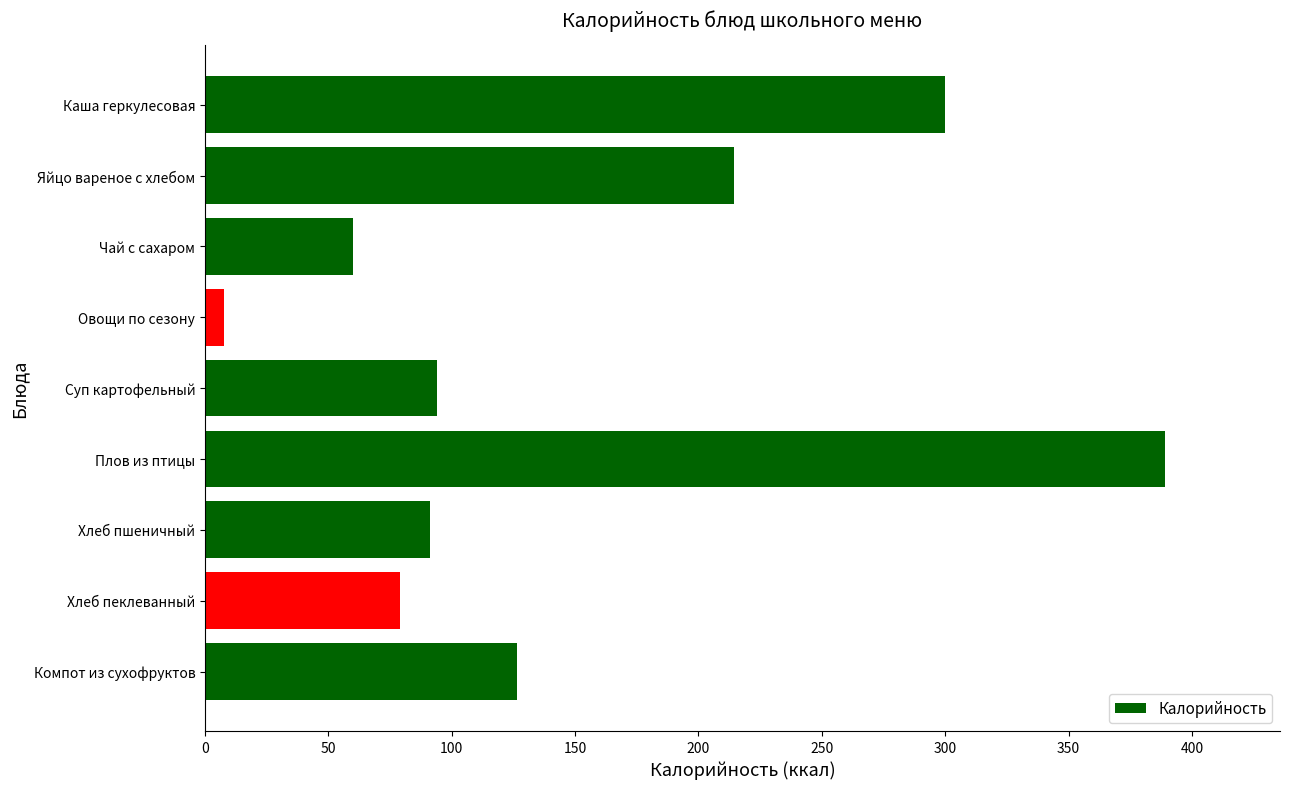

What is the average value?

151.3